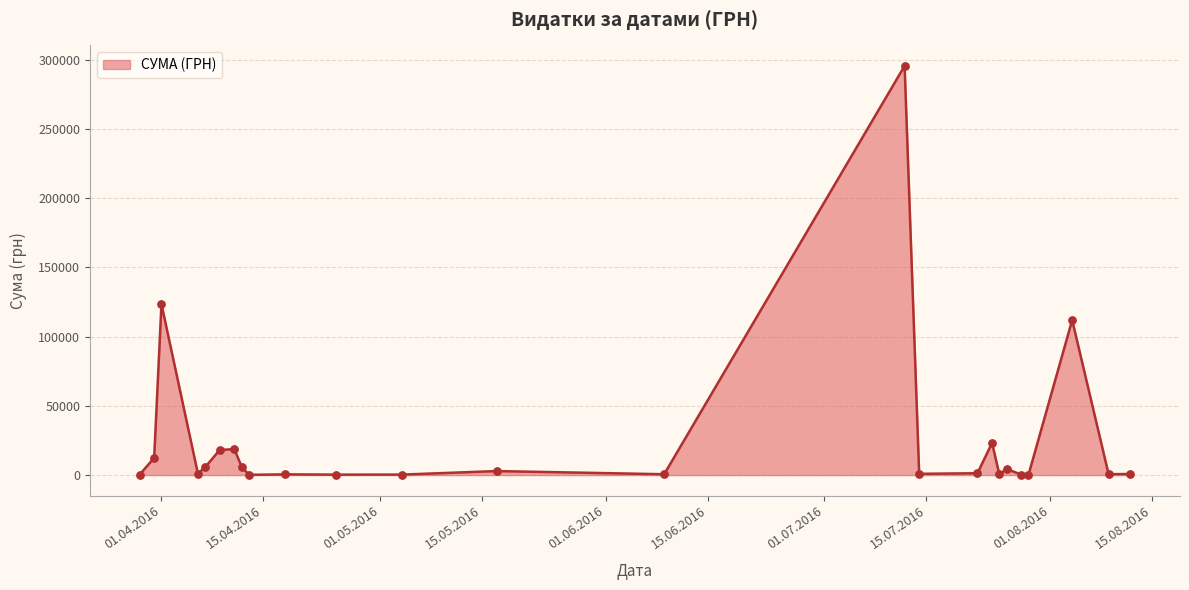

What is the difference between the maximum and minimum values?

295540.8